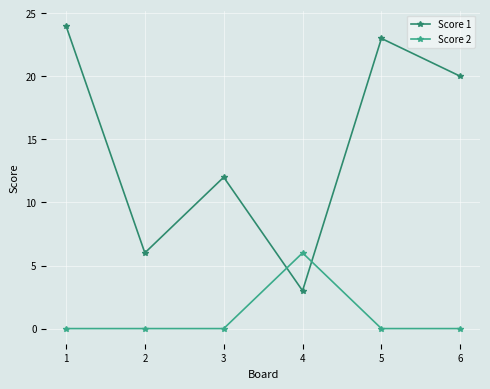

How many distinct data groups are displayed?

2